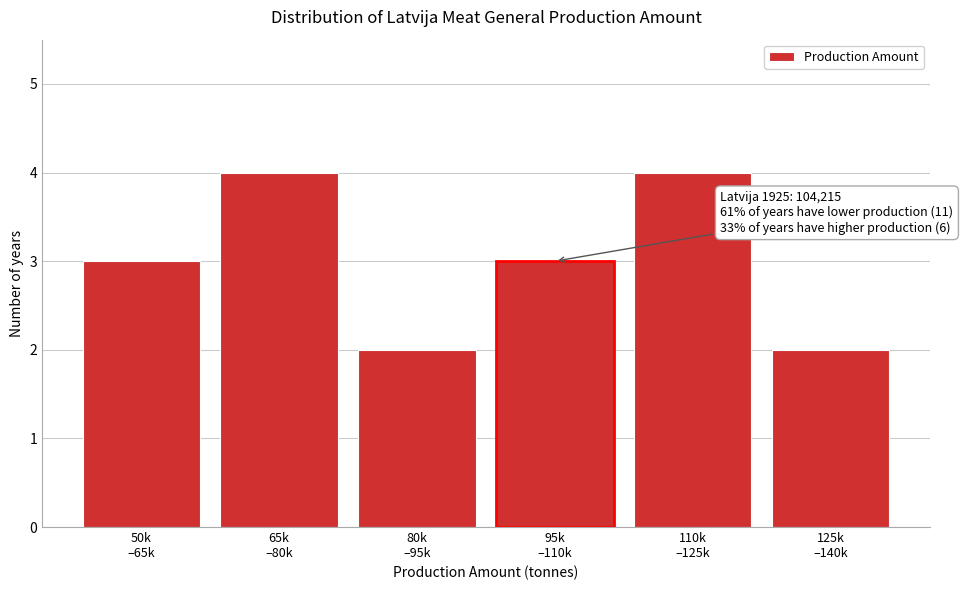

Reading right to left, list all the values displayed in this chart.

2	4	3	2	4	3